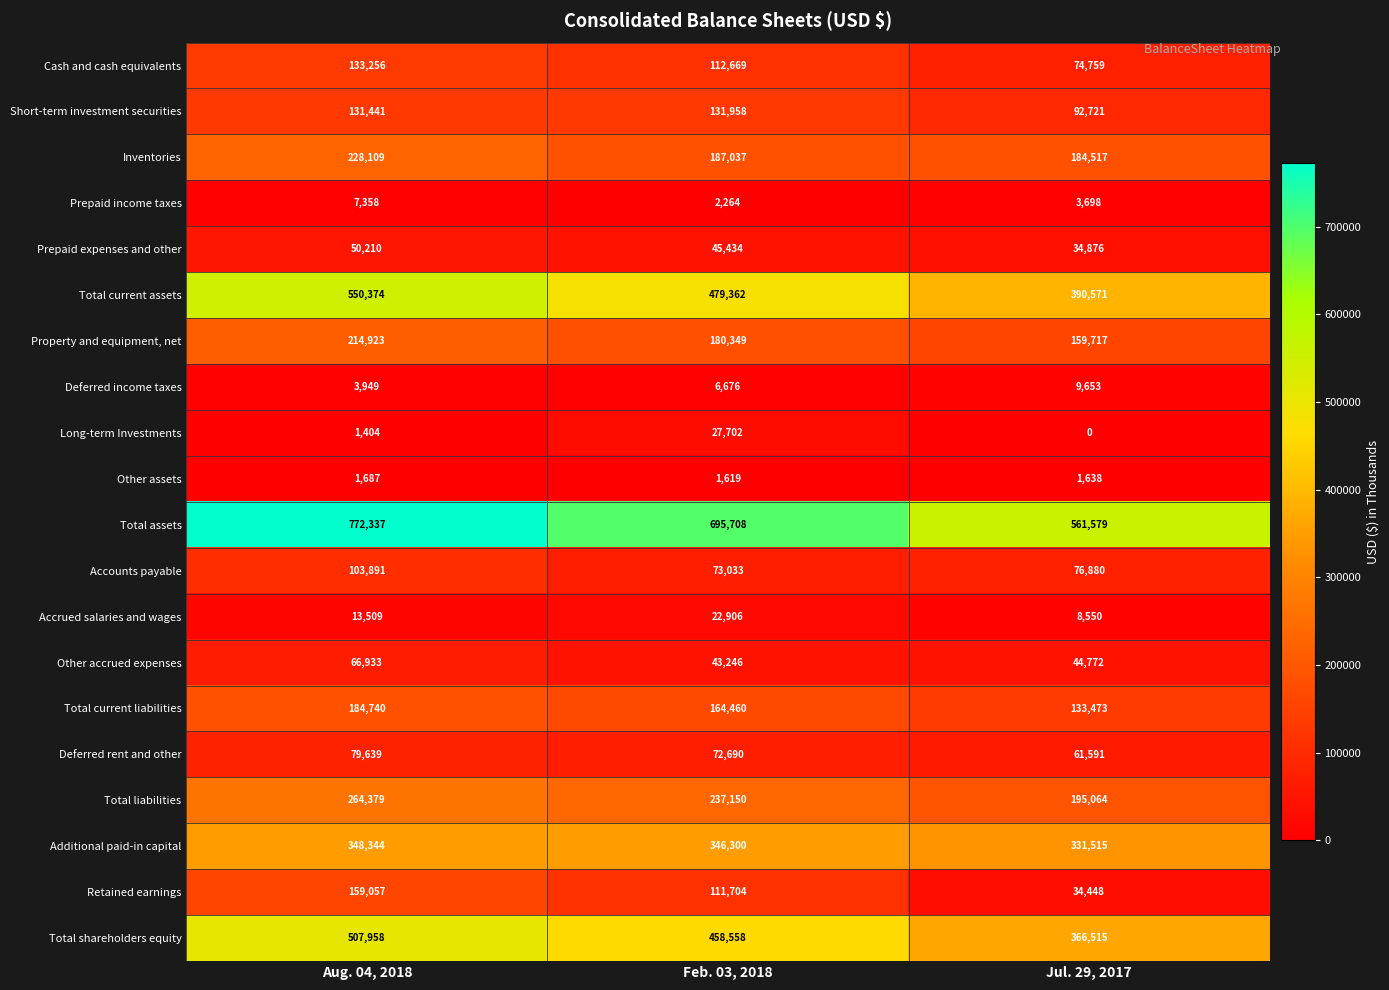

Where does the Prepaid expenses and other series first go above 45434?

Aug. 04, 2018